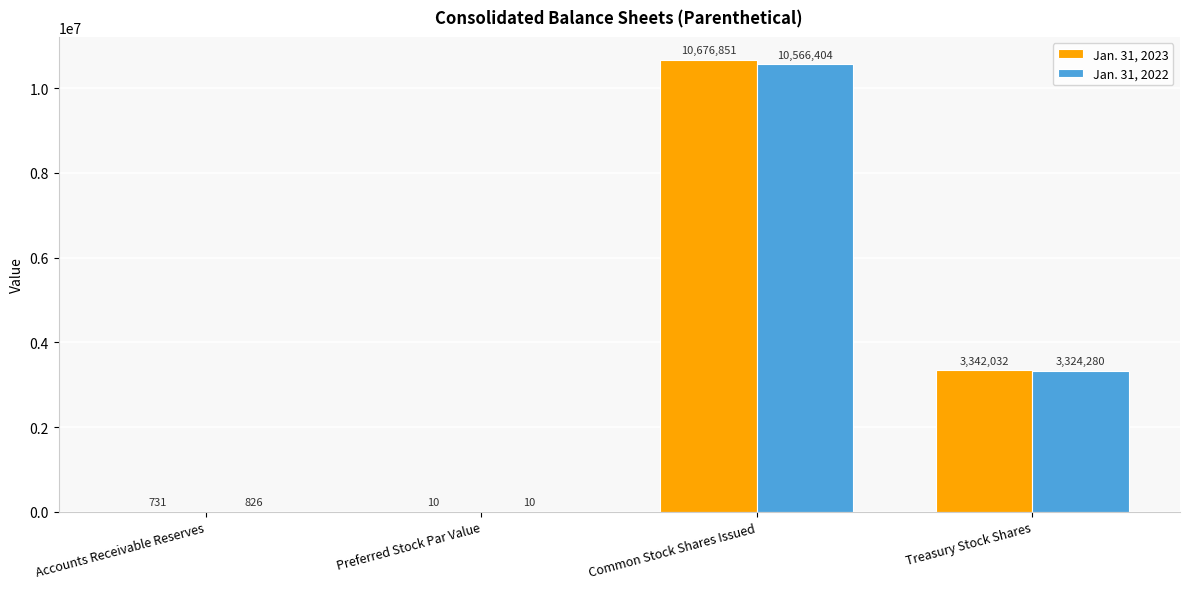

Which series has the largest total across all categories?

Jan. 31, 2023